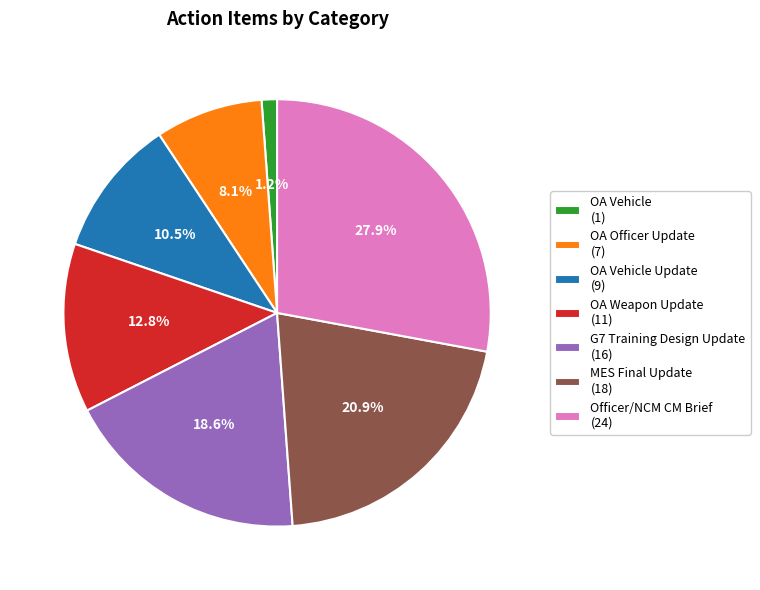

Rank the categories by value from highest to lowest.

Officer/NCM CM Brief (24), MES Final Update (18), G7 Training Design Update (16), OA Weapon Update (11), OA Vehicle Update (9), OA Officer Update (7), OA Vehicle (1)